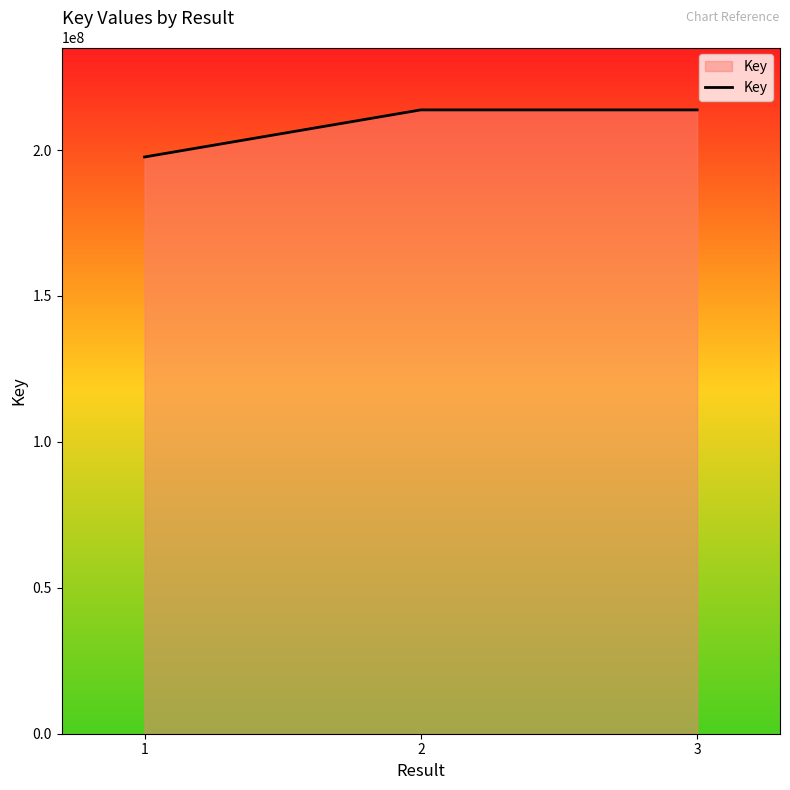

What is the sum of the values at 2 and 1?

411417936